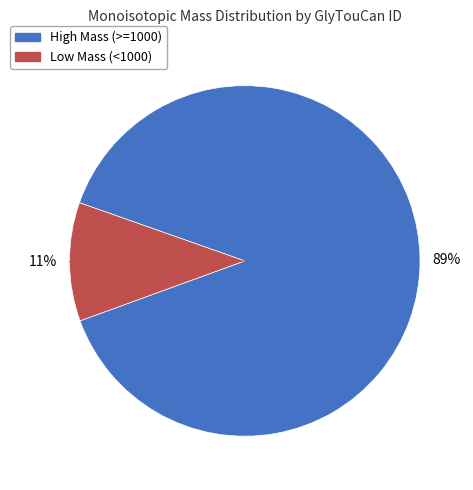

To the nearest percent, what is the average slice percentage?

50%